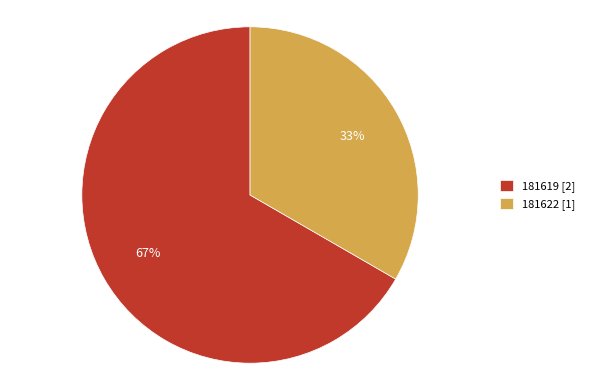

Approximately how many times larger is the value at 181622 [1] compared to 181619 [2]?

0.5